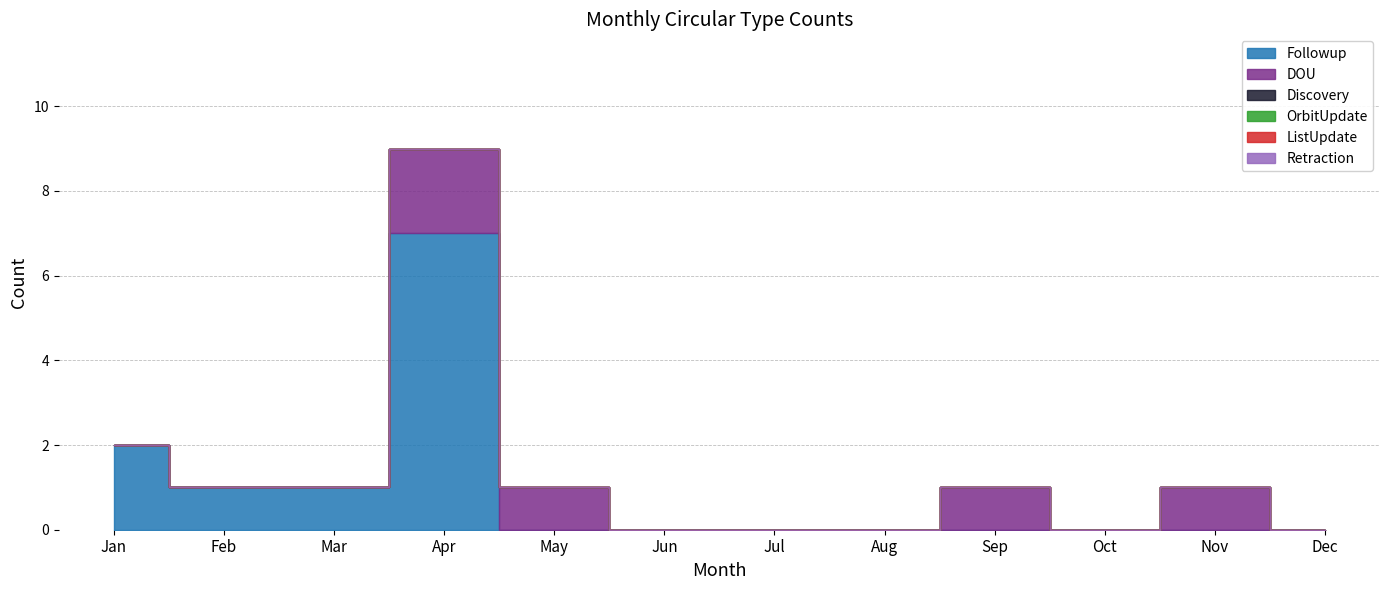

True or false: ListUpdate and OrbitUpdate intersect in this chart.

False